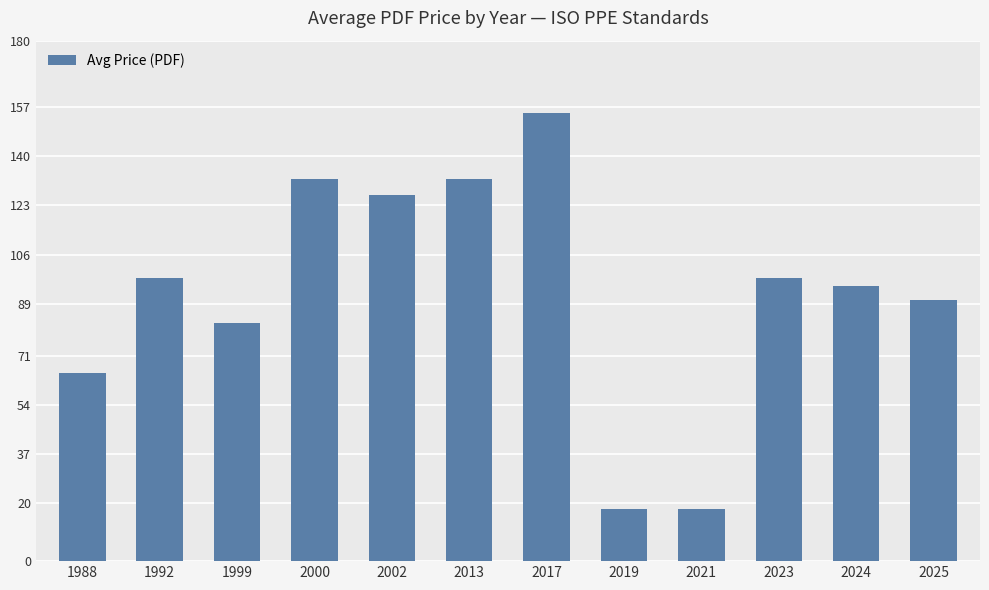

Is it true that the value at 1988 is 65.0?

True